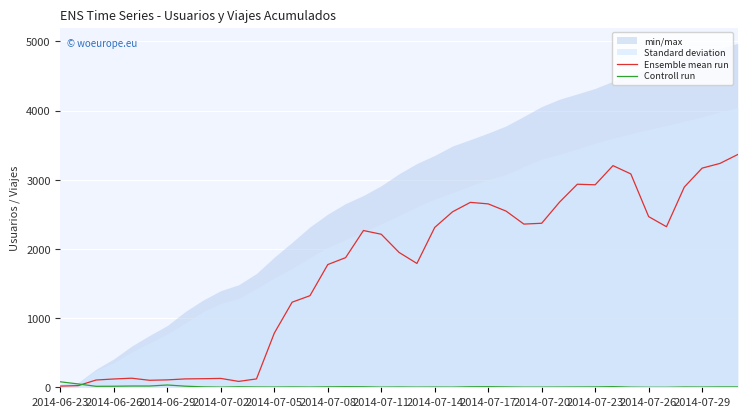

How many interior local valleys does the Ensemble mean run series have?

6